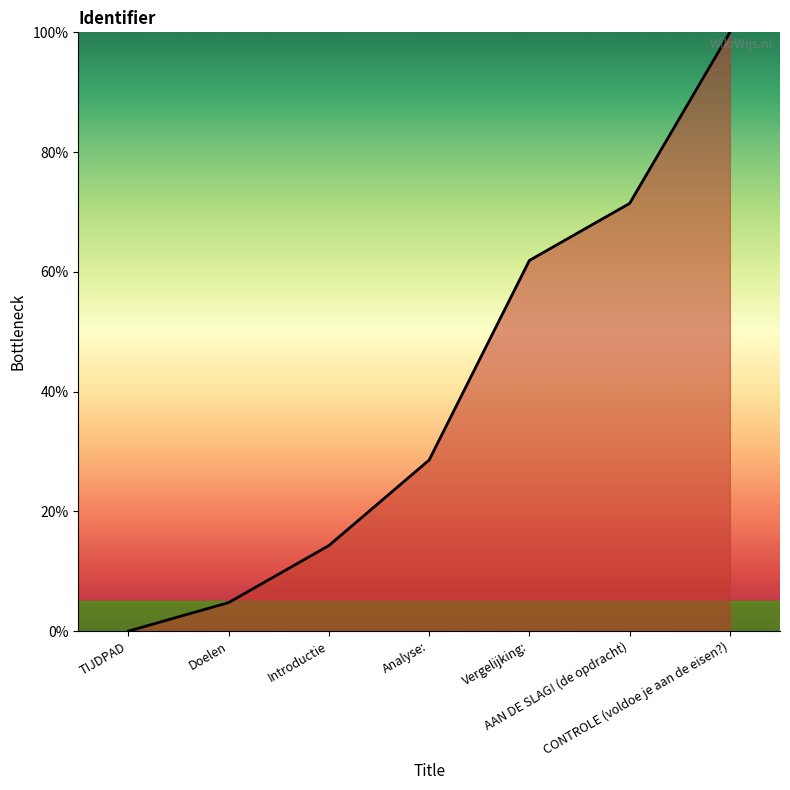

How many lines are shown in the chart?

1